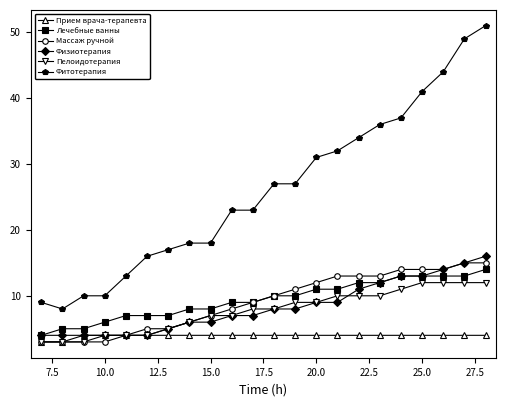

Which series has the largest range (max minus min)?

Фитотерапия